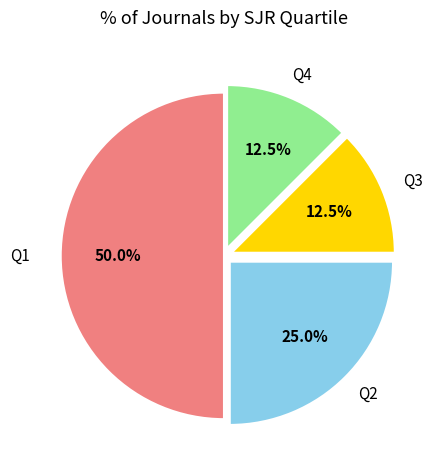

Does Q3 account for over 50% of the chart?

No